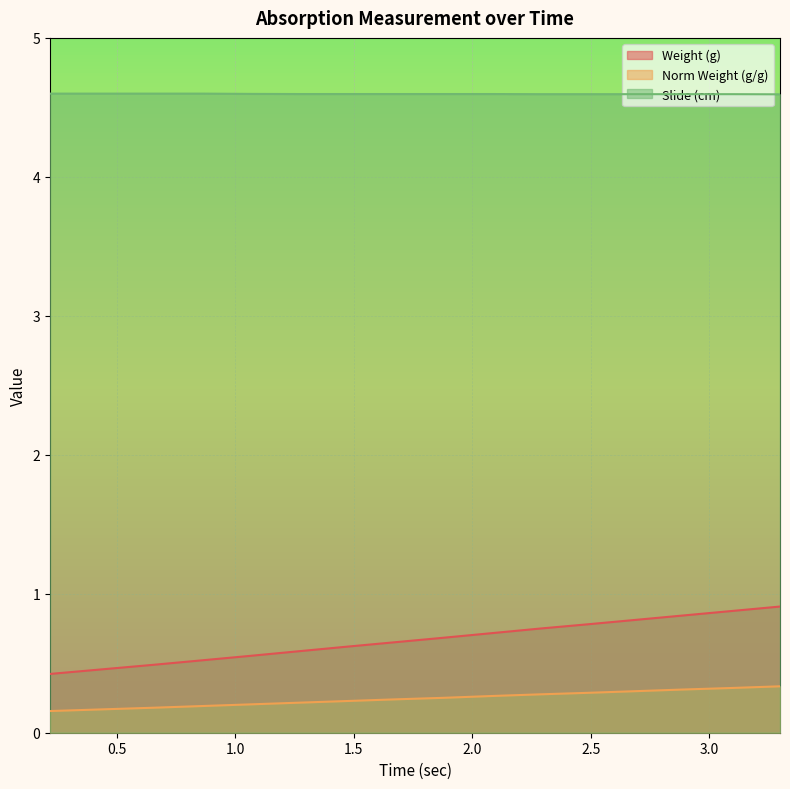

List the labels in order of Norm Weight (g/g) value, smallest first.

0.219, 0.438, 0.657, 0.86, 1.063, 1.266, 1.47, 1.673, 1.876, 2.079, 2.282, 2.486, 2.689, 2.892, 3.095, 3.298